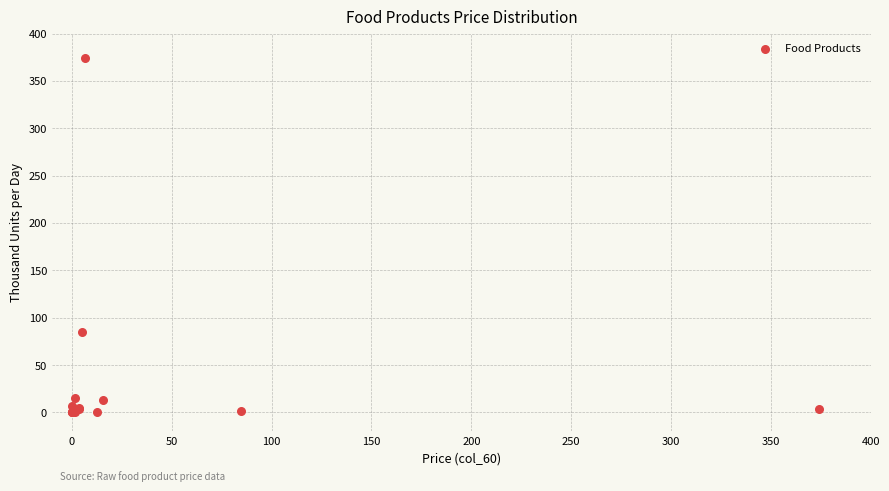

What Y value in the scatter plot is closest to 187?

84.6